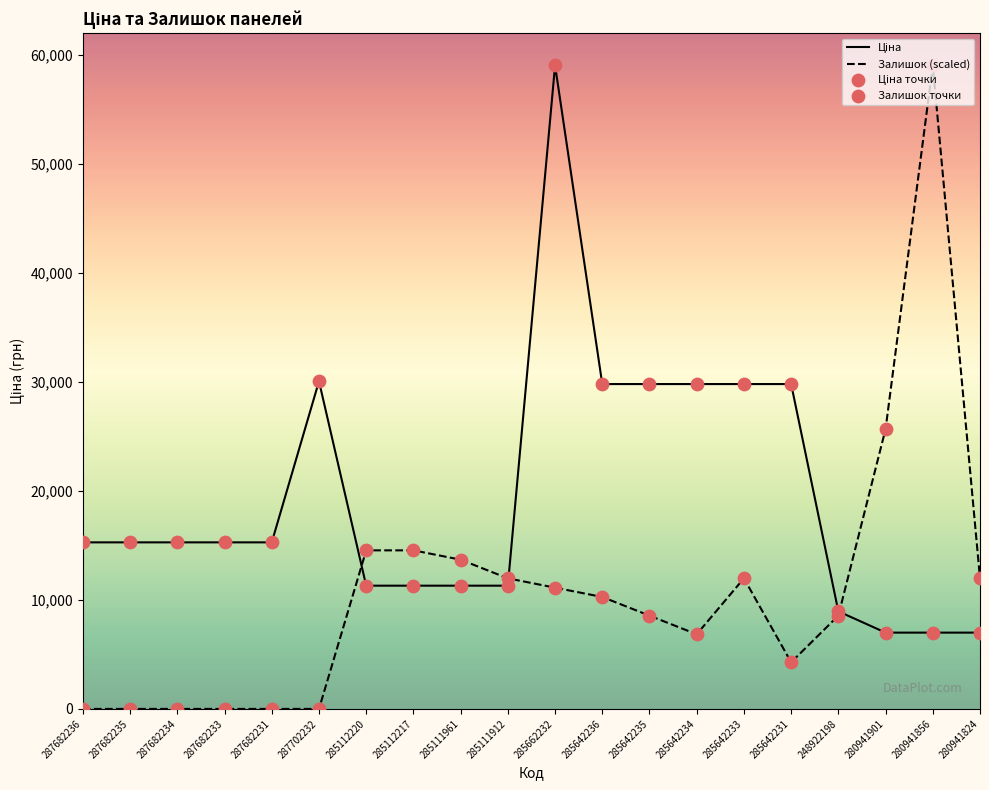

What is the spread (max minus min) of values at 248922198?

393.4